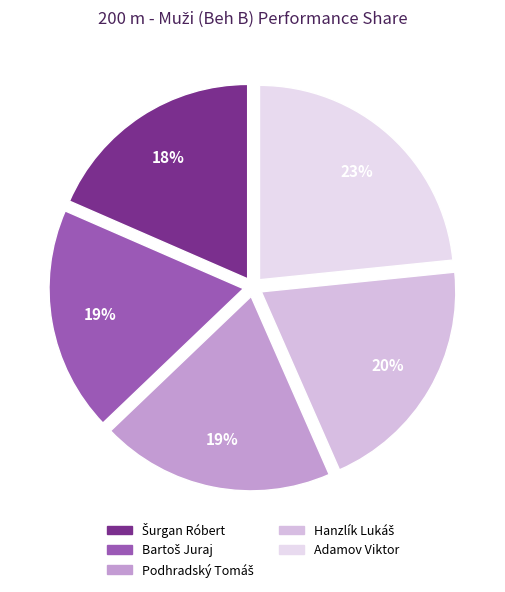

To the nearest percent, what is the average slice percentage?

20%